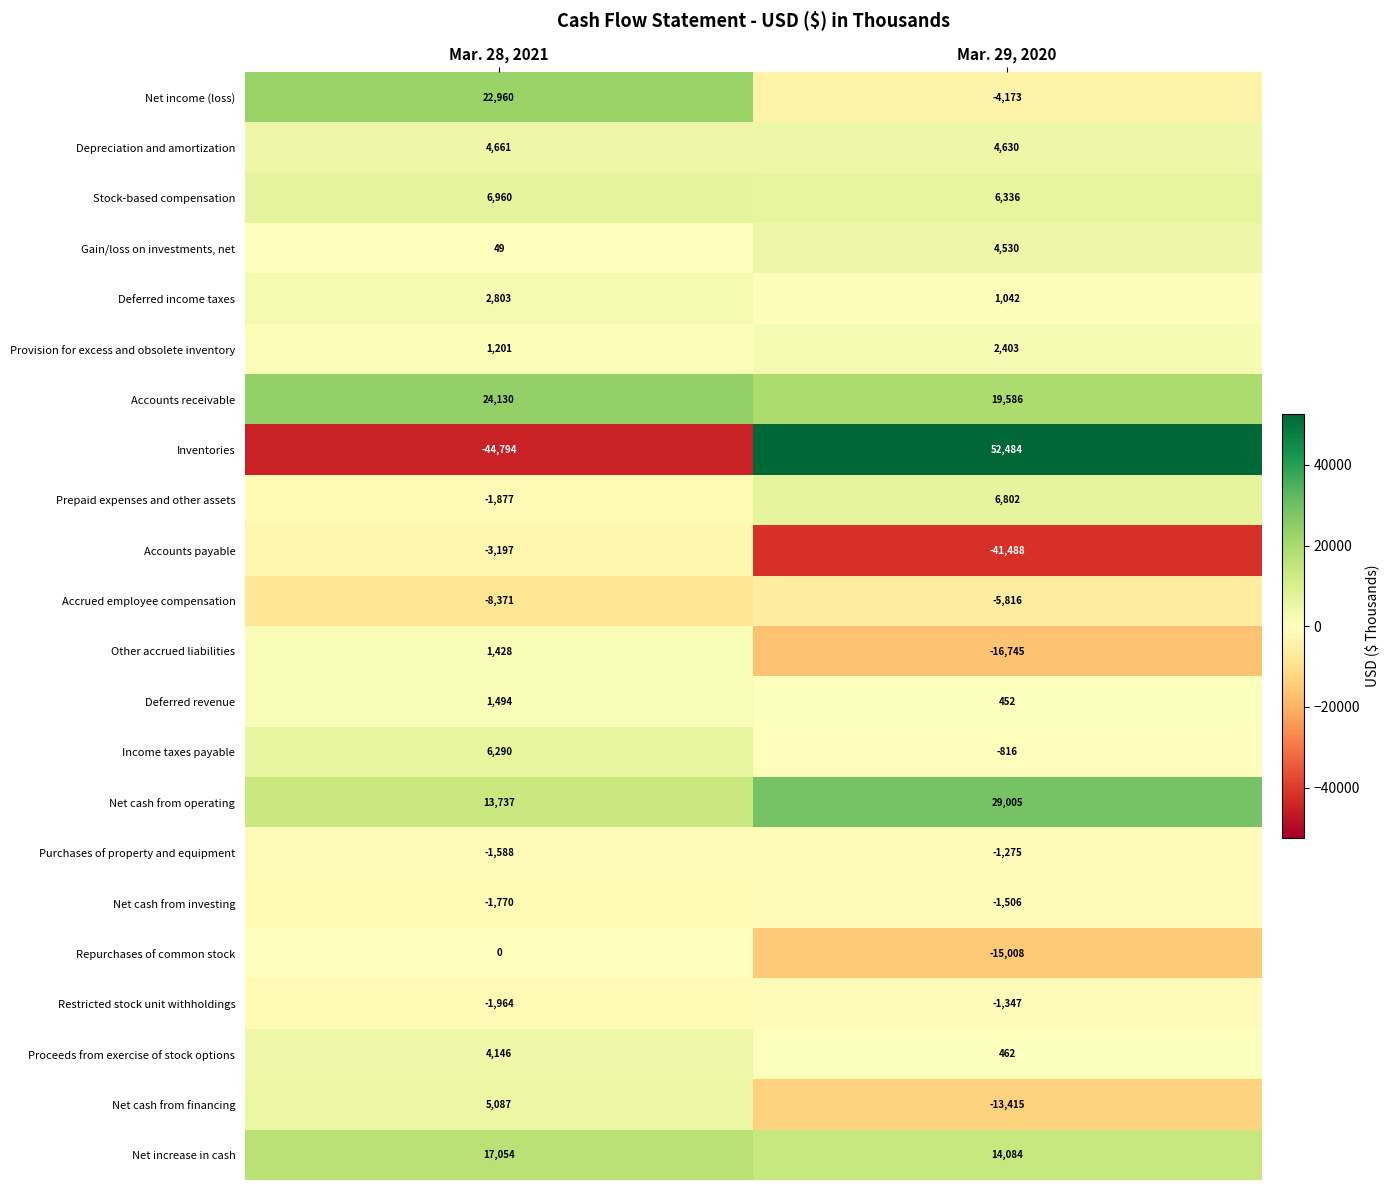

Is it true that Net income (loss) equals 22960 at Mar. 28, 2021?

True